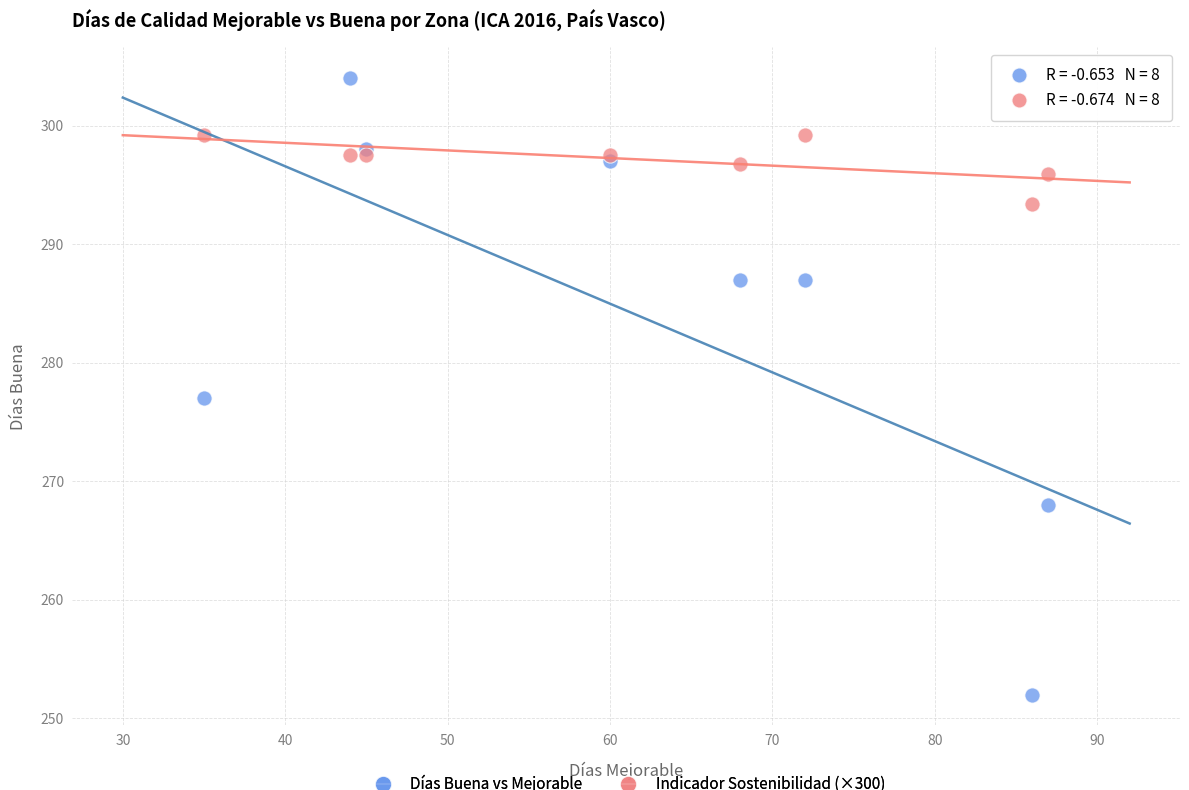

Which series has the widest spread of Y values?

Días Buena vs Mejorable